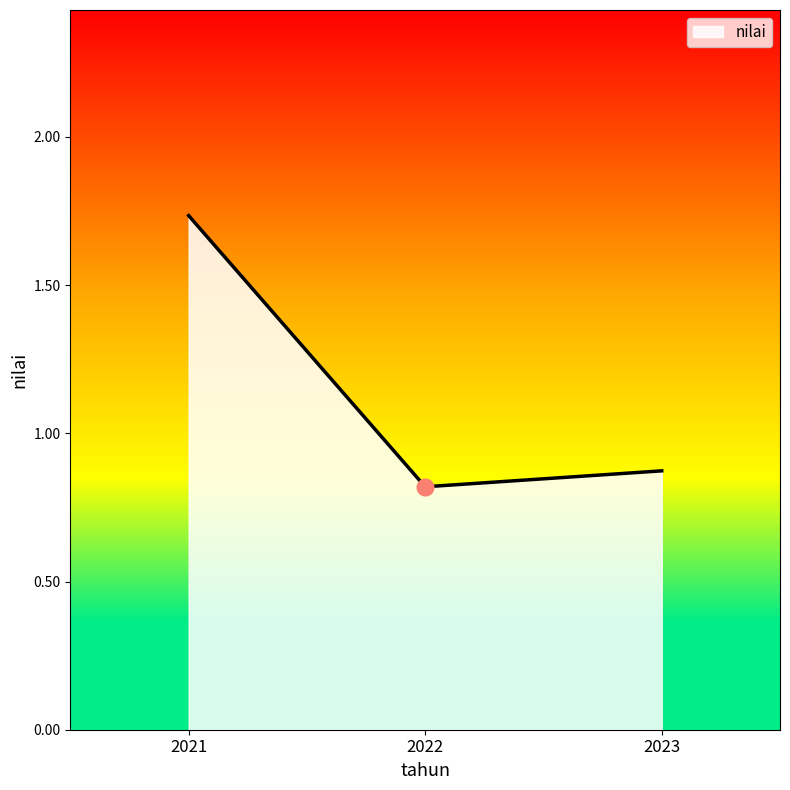

Rank the categories by value from lowest to highest.

2022, 2023, 2021